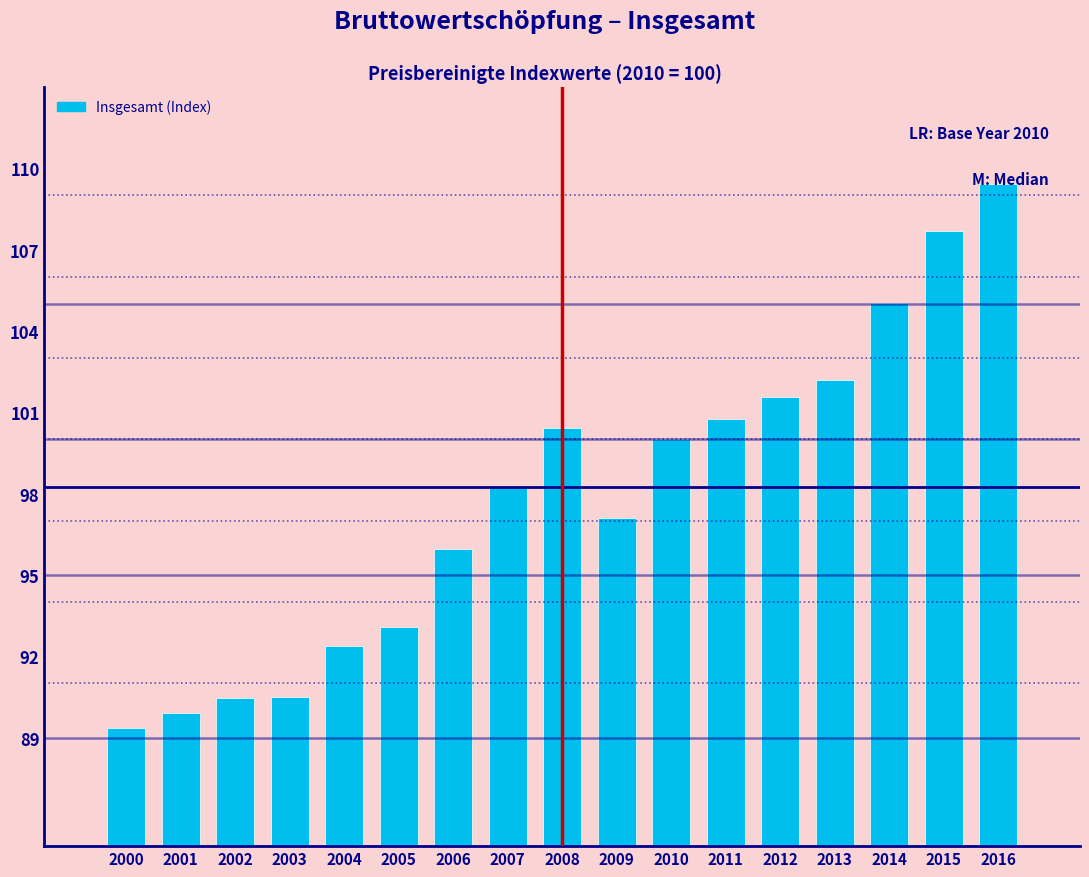

What is the approximate value at 2016?

109.4